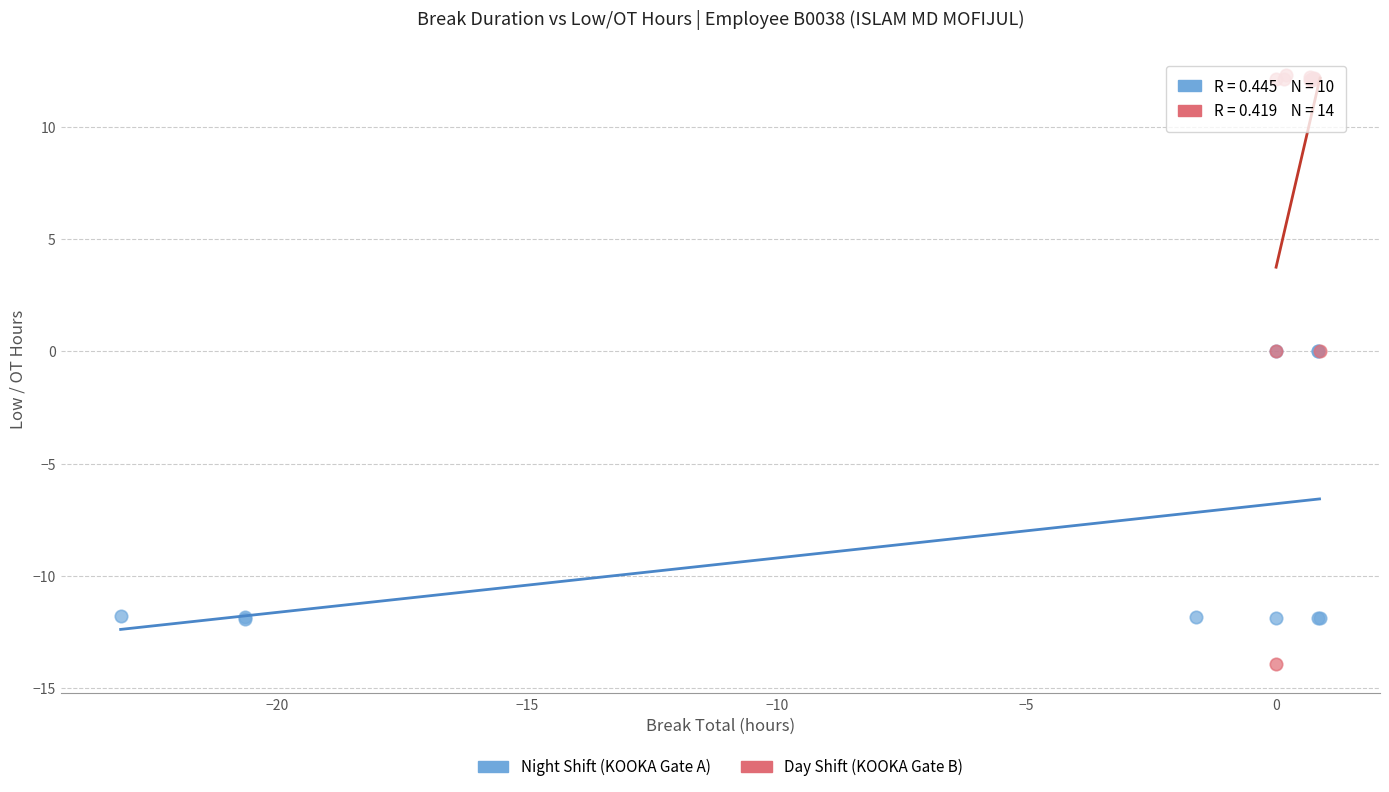

Which series contains the lowest Y value?

Day Shift (KOOKA Gate B)